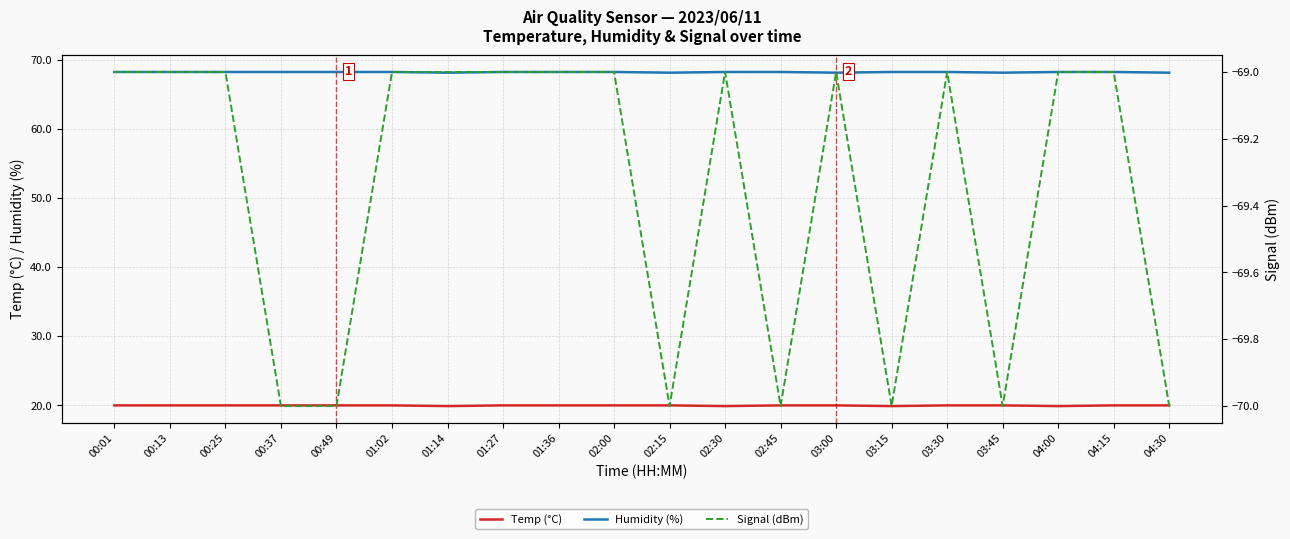

The Temp (°C) series shows 28.8 at 04:00. True or false?

False